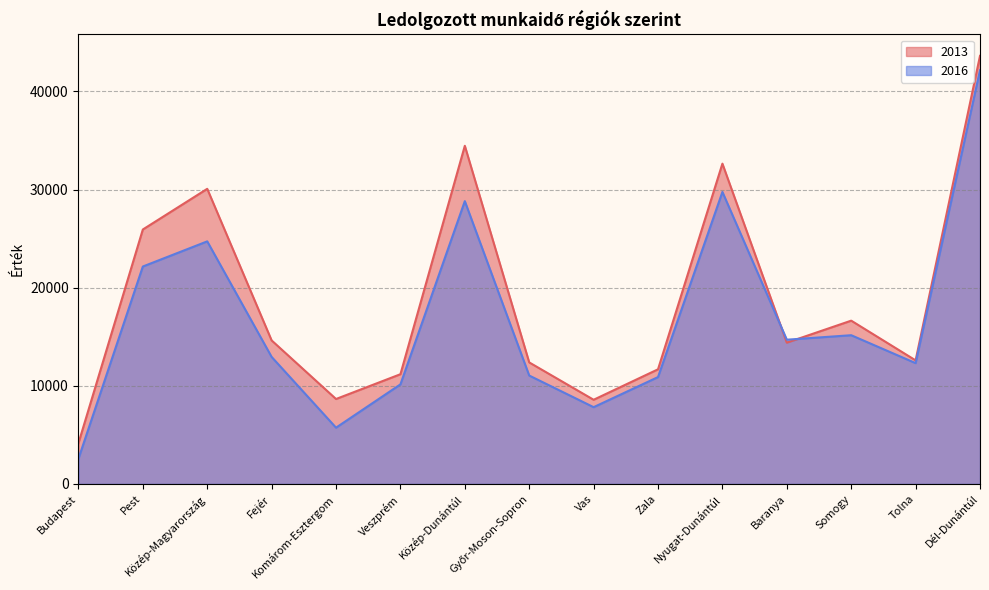

Is the value of 2016 at Zala greater than the value of 2013 at Zala?

No